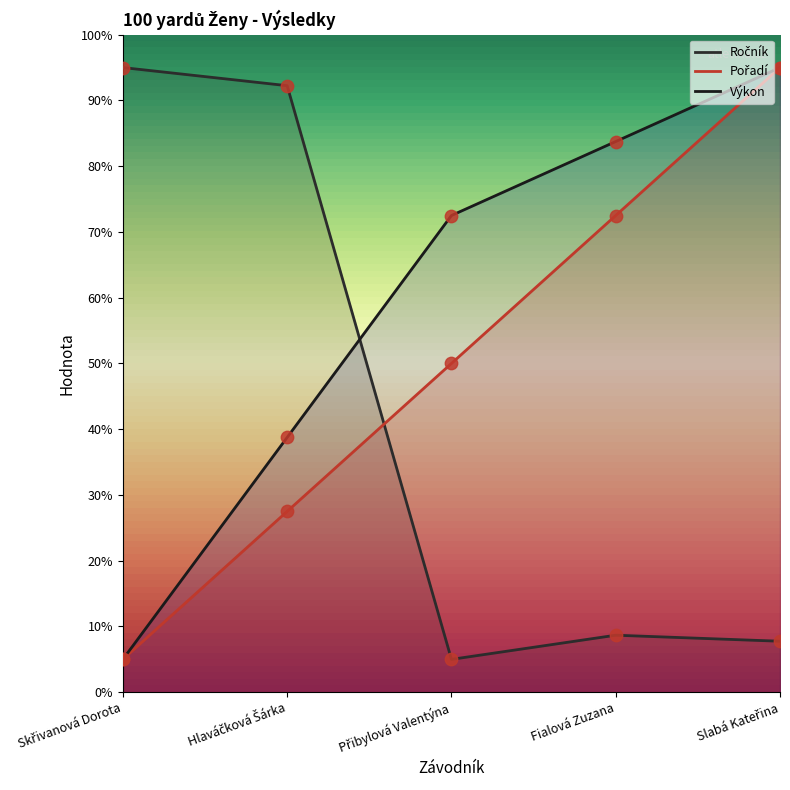

At which category is the sum across all series the highest?

Slabá Kateřina